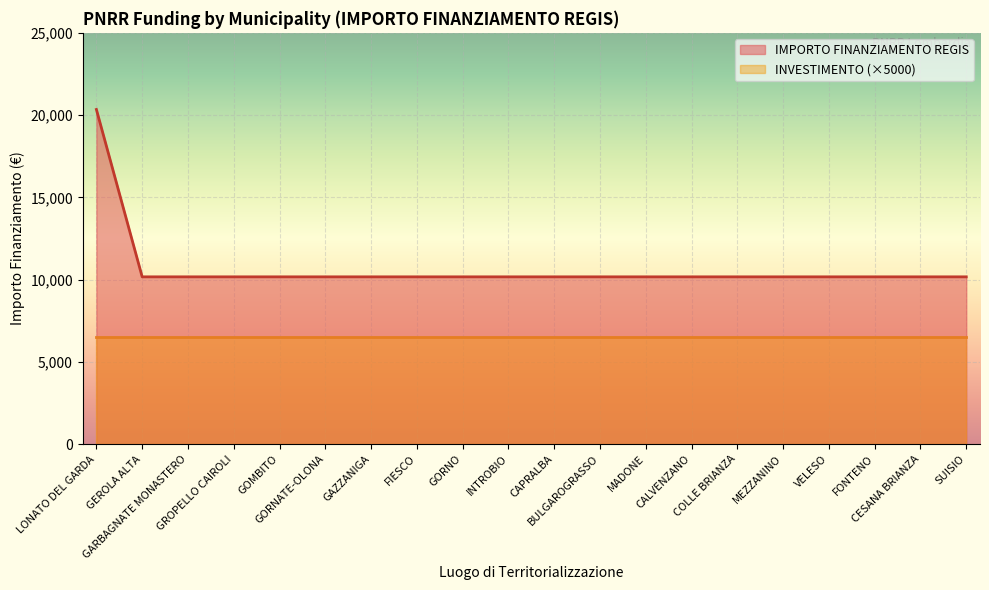

At which label is the value closest to 15258?

LONATO DEL GARDA